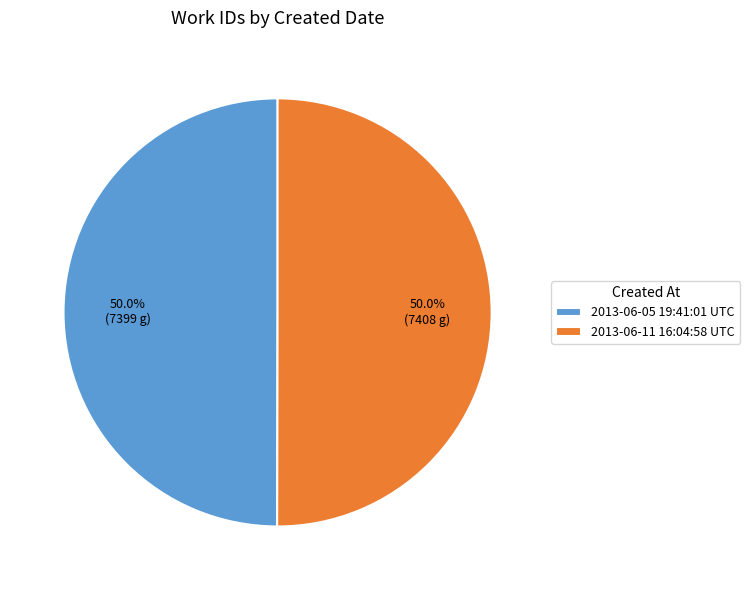

What portion of the pie excludes 2013-06-05 19:41:01 UTC?

50.0%